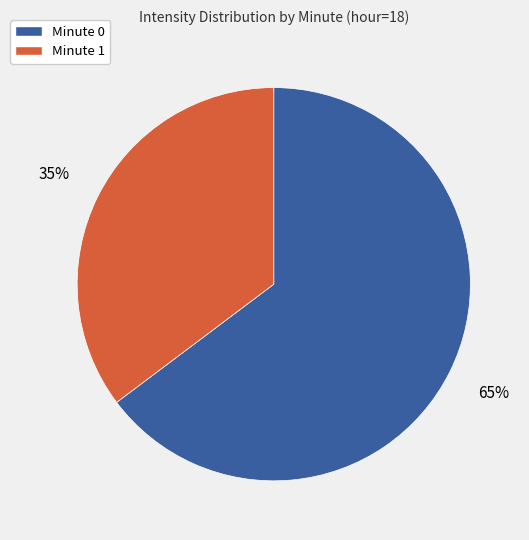

Does any single category account for the majority?

Yes